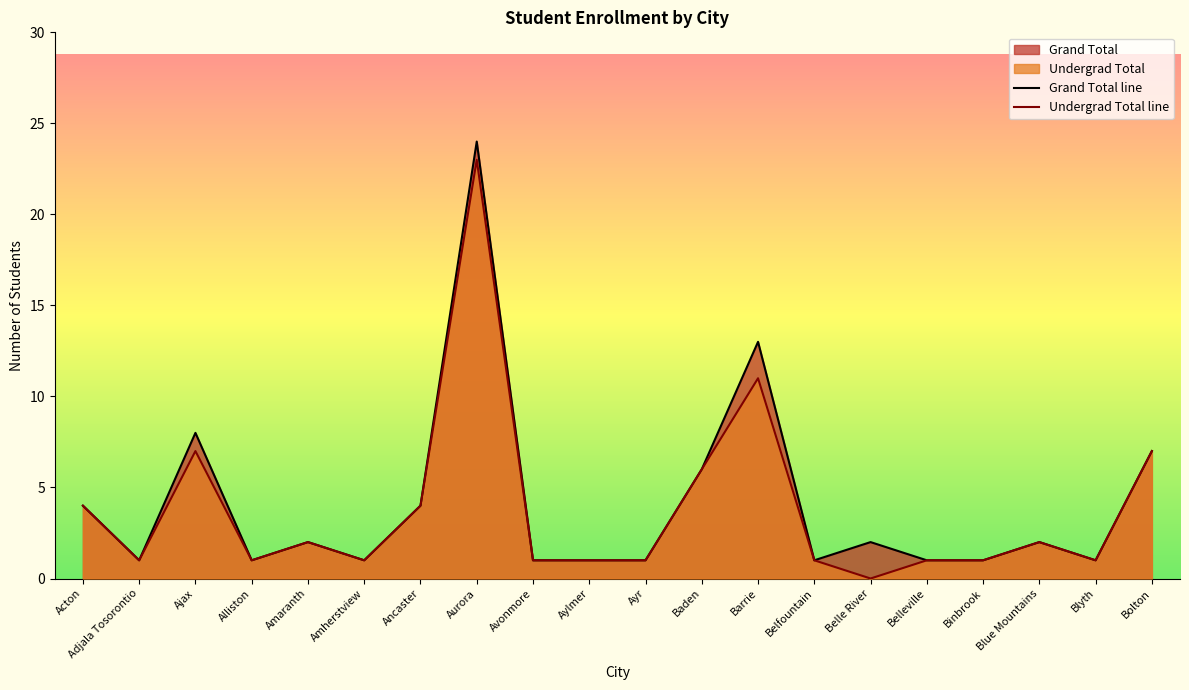

How many lines are shown in the chart?

2